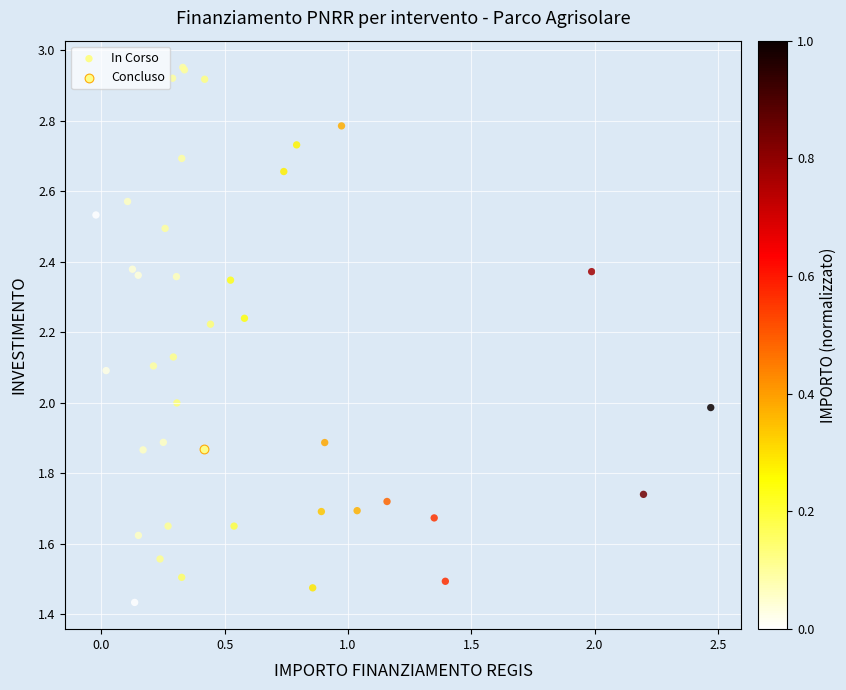

What are all the series names shown in the legend?

In Corso, Concluso